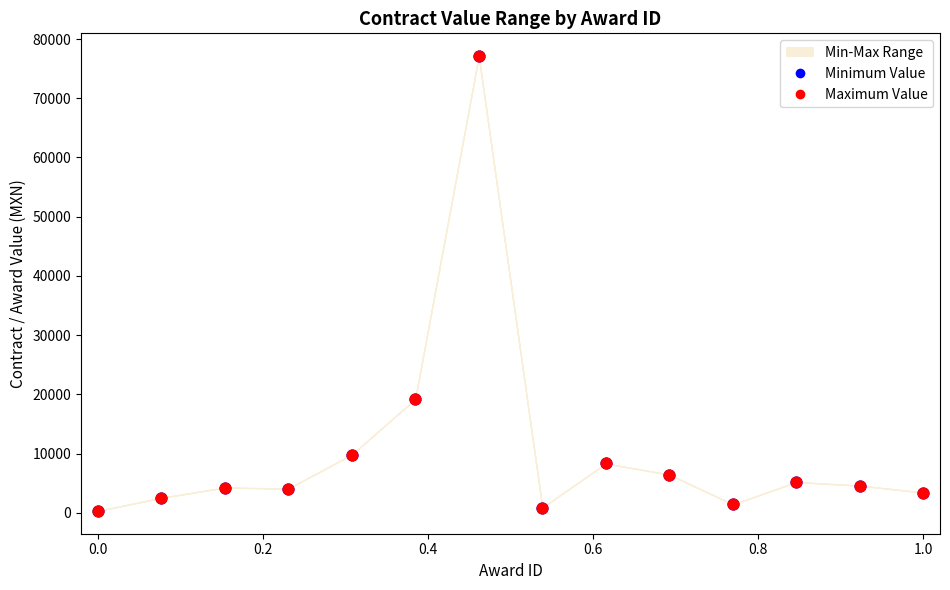

Which series reaches the minimum Y coordinate?

Minimum Value